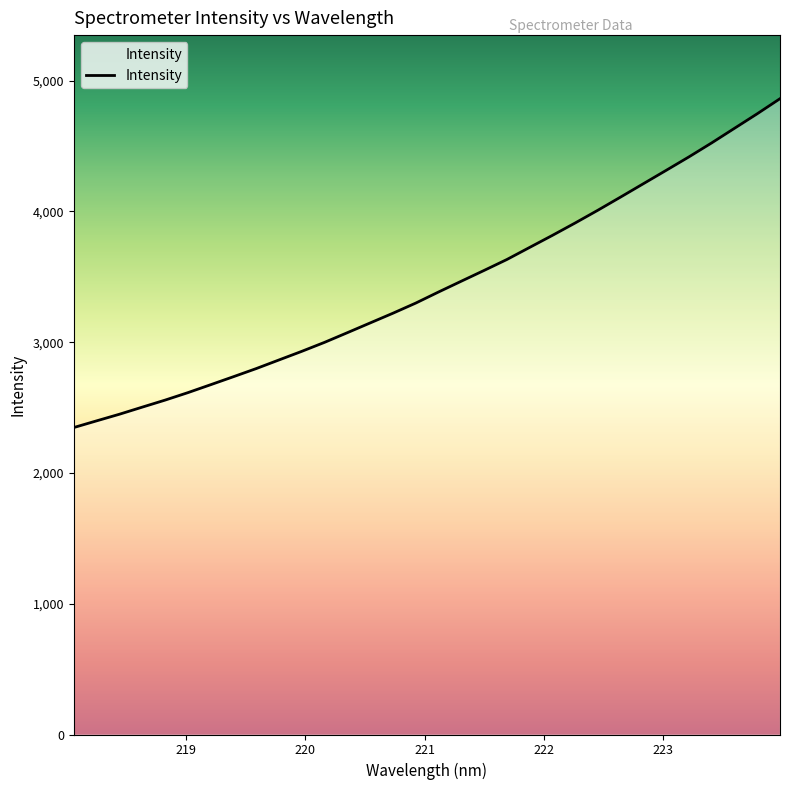

What is the minimum value shown in the chart?

2347.3